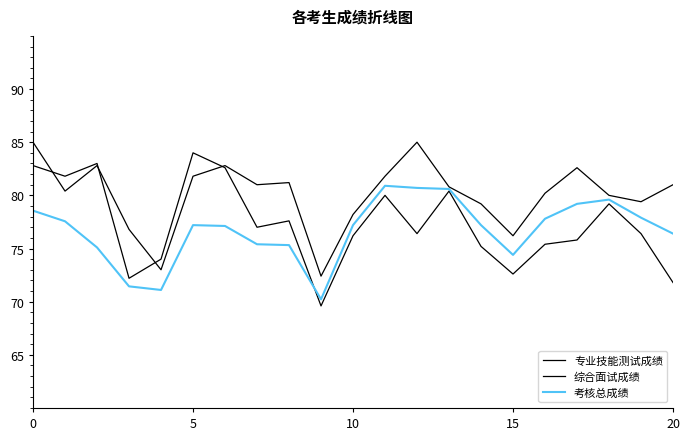

Does the chart display data point markers on the line(s)?

No